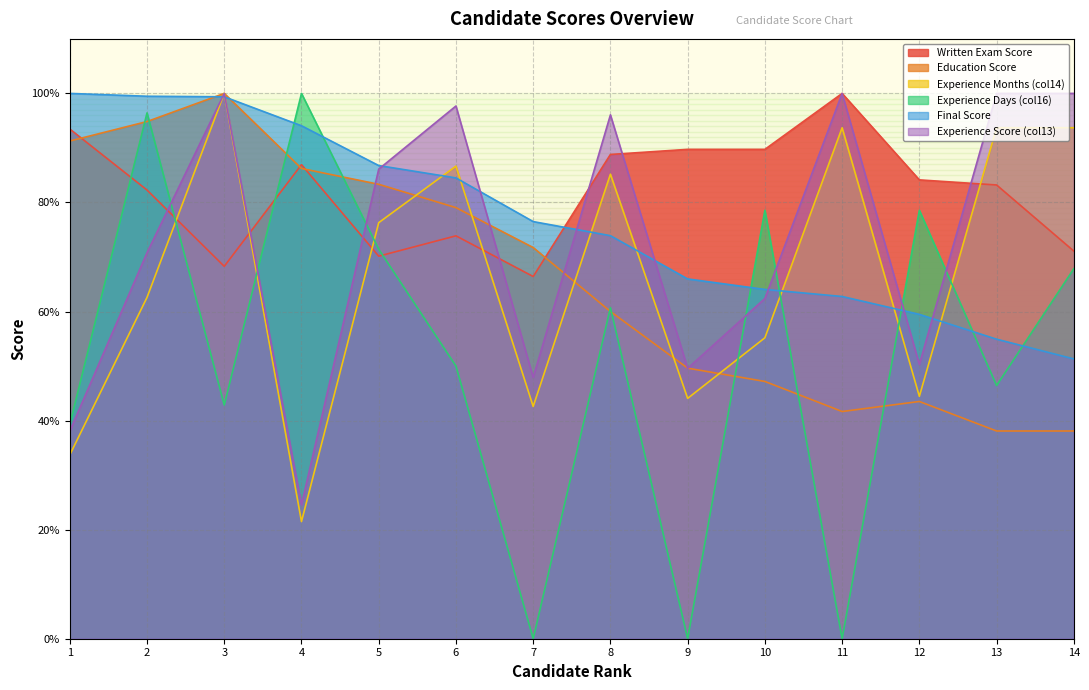

What is the sum of the Education Score values at 11 and 10?

88.8